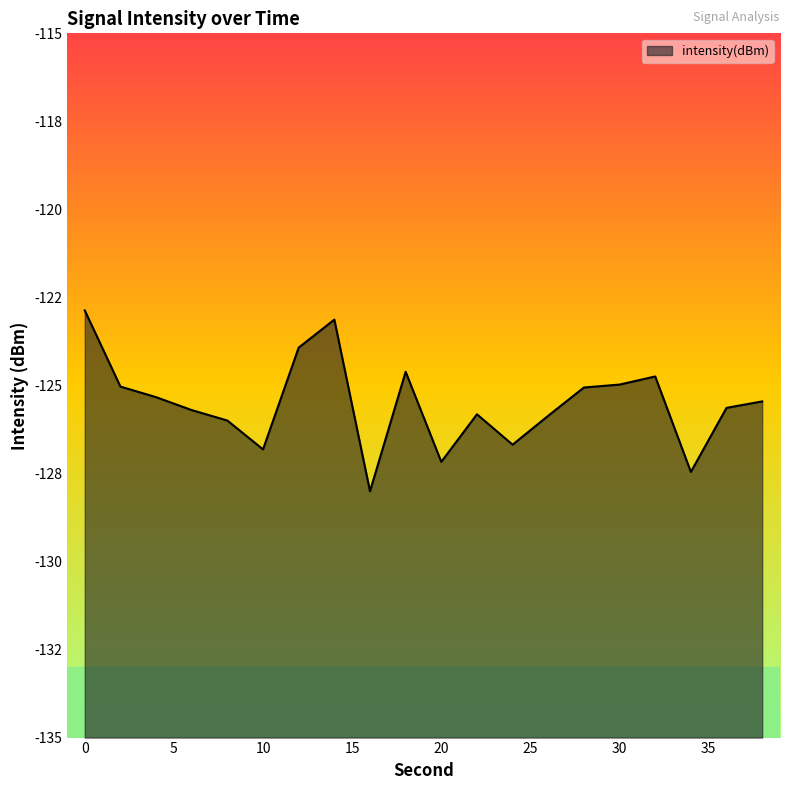

Reading left to right, what are all the values shown in this chart?

-122.9	-125.0	-125.3	-125.7	-126.0	-126.8	-123.9	-123.1	-128.0	-124.6	-127.2	-125.8	-126.7	-125.9	-125.1	-125.0	-124.7	-127.5	-125.6	-125.5